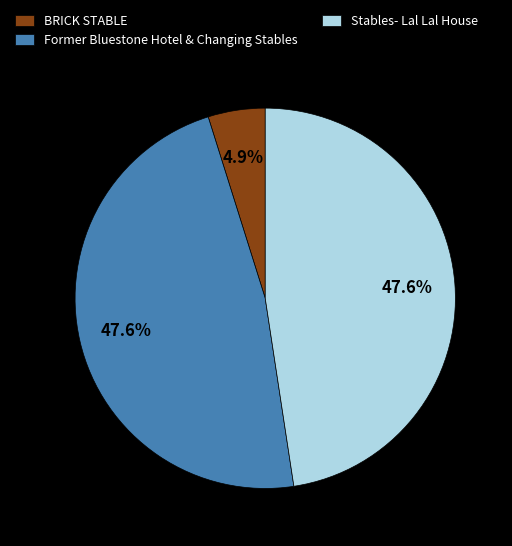

Count the number of slices in the pie.

3